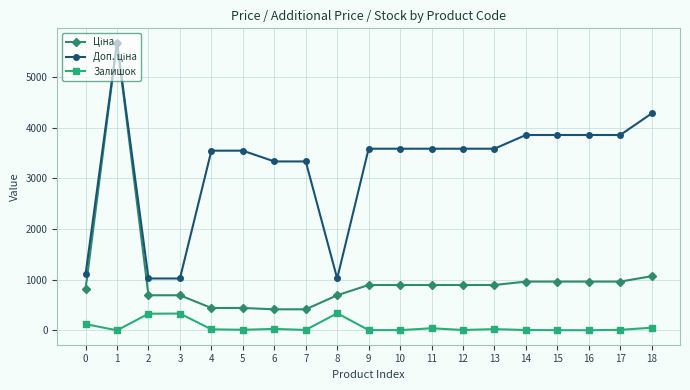

What is the maximum value for Залишок?

339.0